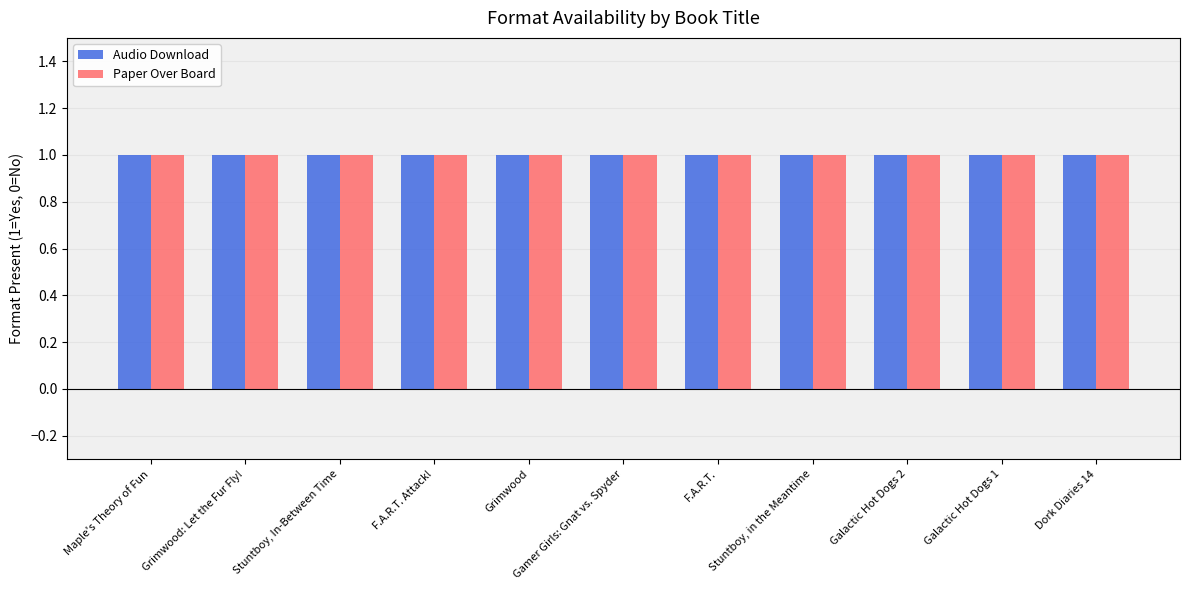

What is the label of the 7th bar from the left?

F.A.R.T.